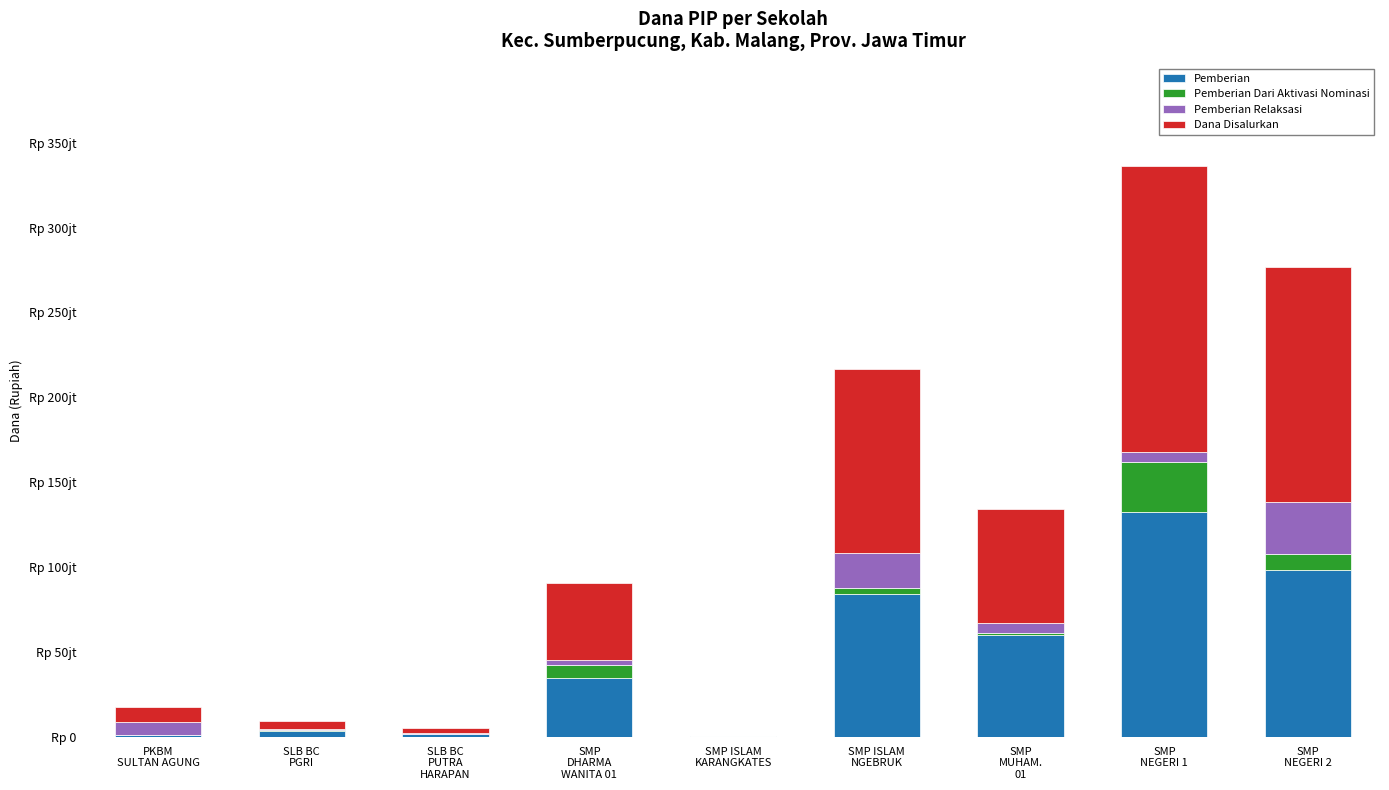

What are all the series names shown in the legend?

Pemberian, Pemberian Dari Aktivasi Nominasi, Pemberian Relaksasi, Dana Disalurkan